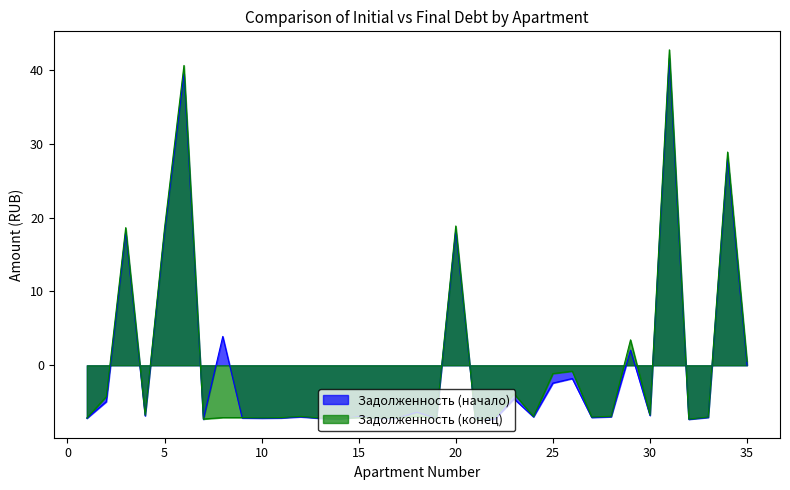

What is the difference between the Задолженность (конец) values at 23 and 21?

3.4